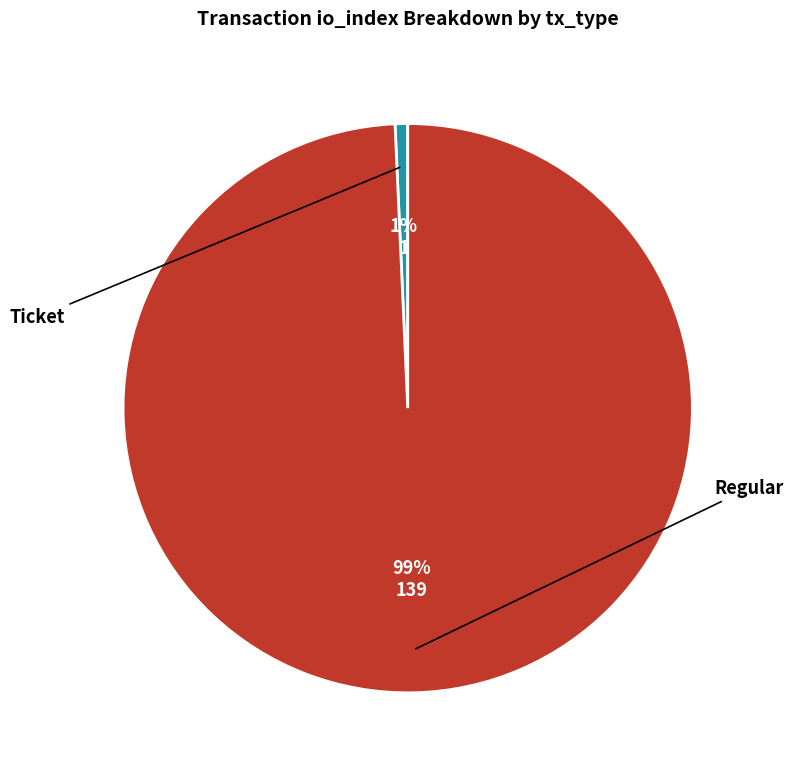

Count the number of slices in the pie.

2